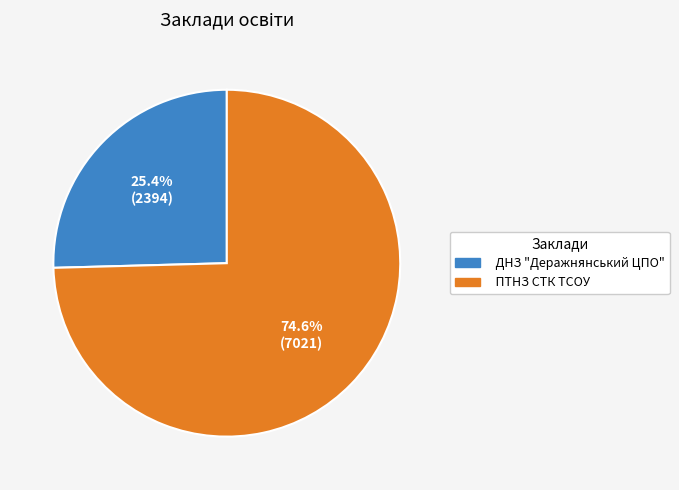

Approximately how many times larger is the value at ПТНЗ СТК ТСОУ compared to ДНЗ "Деражнянський ЦПО"?

2.9